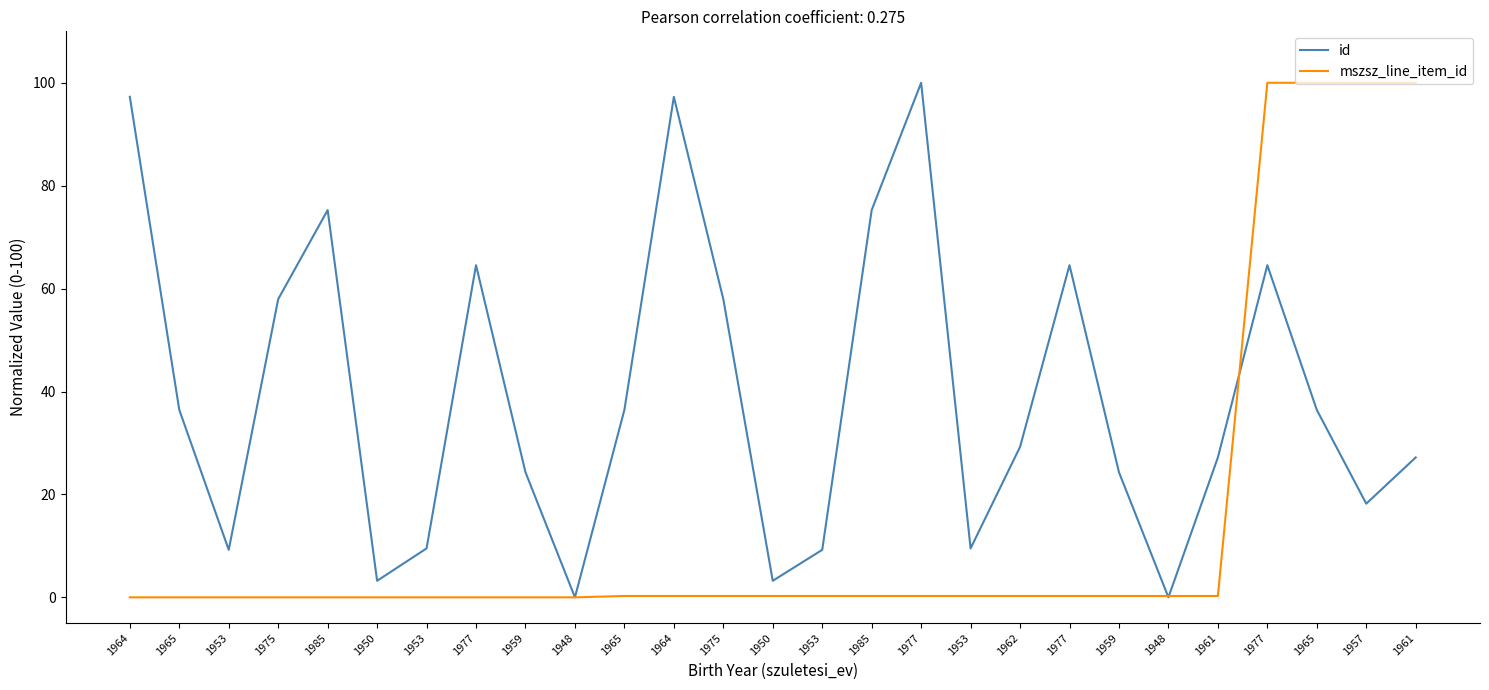

What is the difference between the highest and lowest values at 1975?

58.0